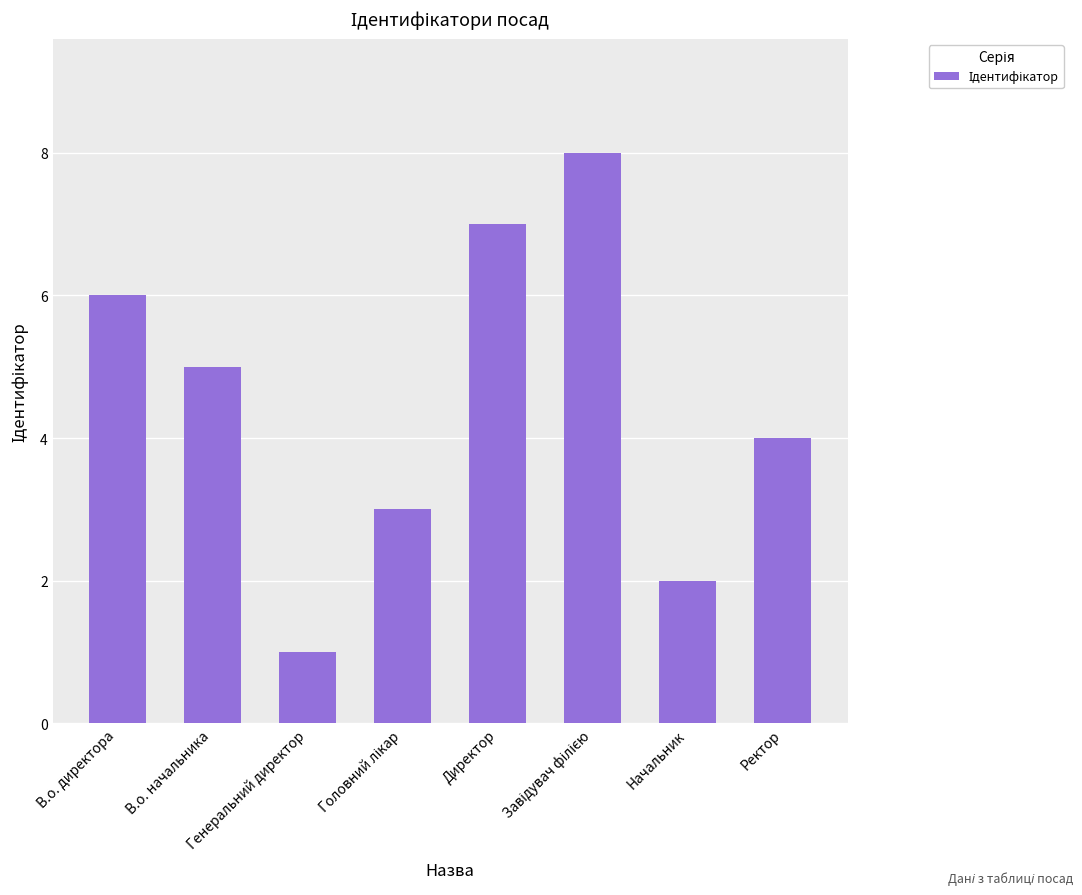

Count the number of categories in the chart.

8